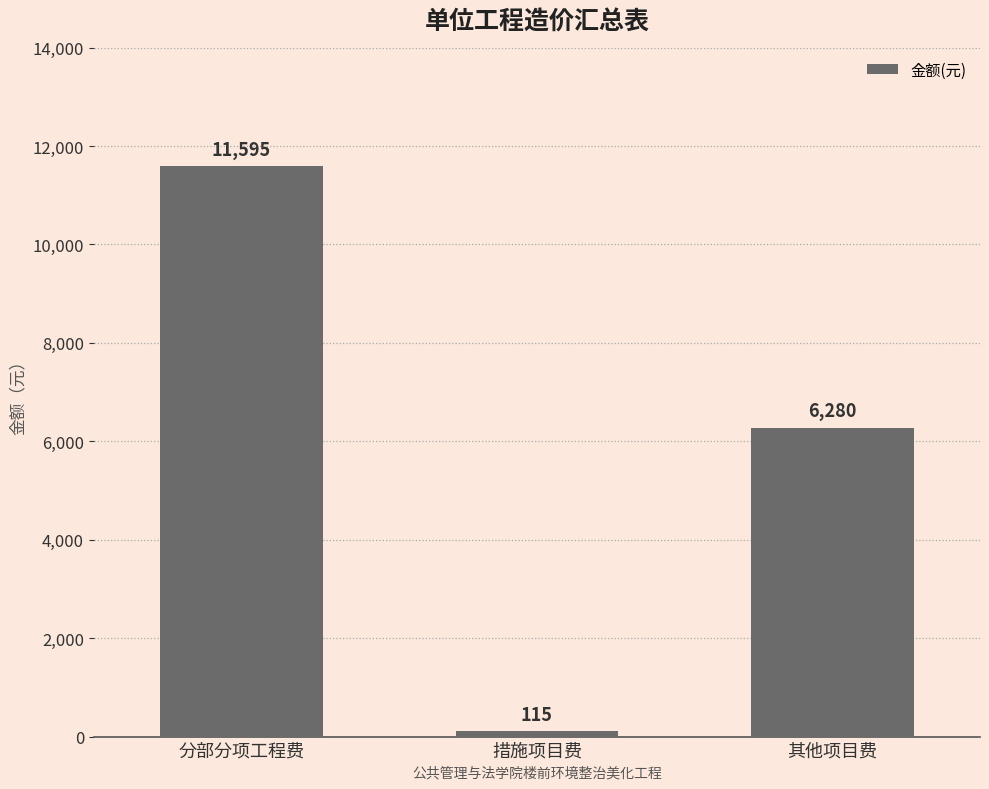

How many distinct data groups are displayed?

1